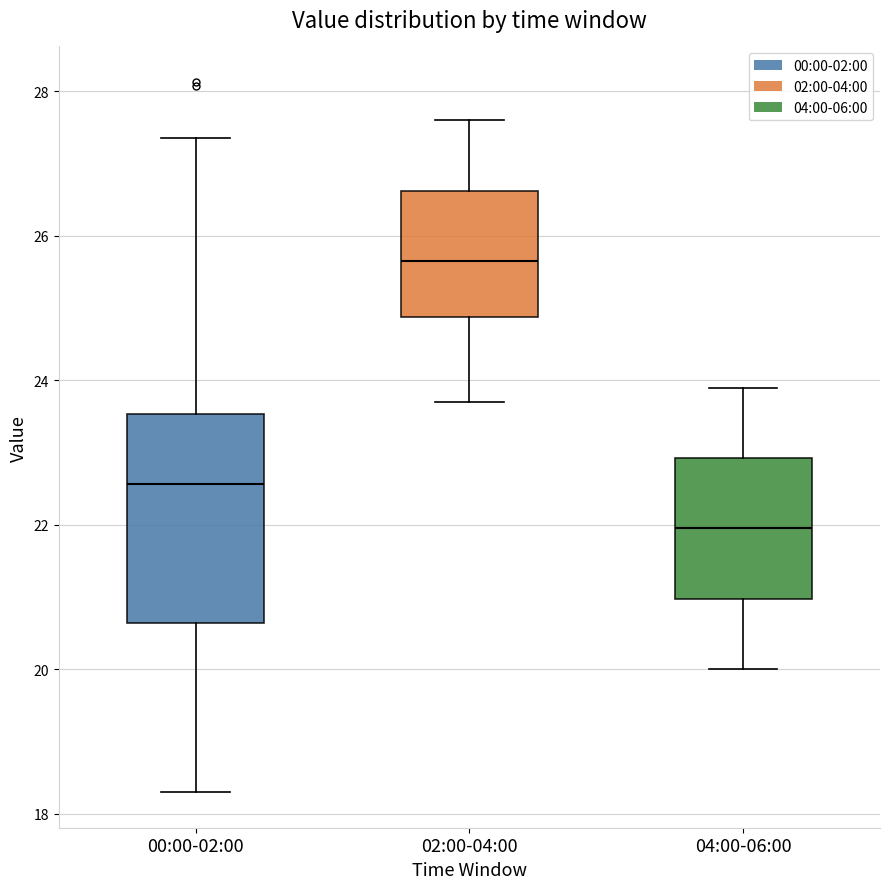

Reading left to right, read every box against the y-axis: the position of its median line, the range the box covers, and the ends of its whiskers. The values are not printed on the chart, so give them approximately, as read against the axis.

00:00-02:00: median 22.6, box 20.6 to 23.6, whiskers 18.4 to 27.4
02:00-04:00: median 25.6, box 24.8 to 26.6, whiskers 23.8 to 27.6
04:00-06:00: median 22.0, box 21.0 to 23.0, whiskers 20.0 to 24.0